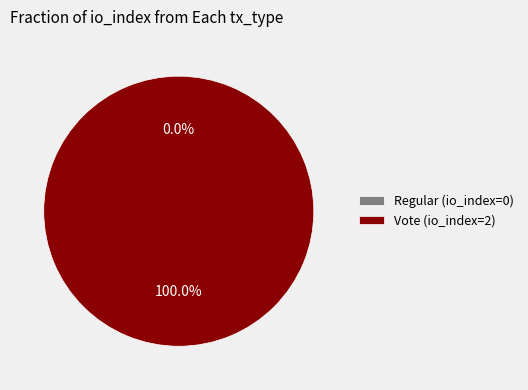

What percentage is the Vote (io_index=2) slice, to the nearest percent?

100%